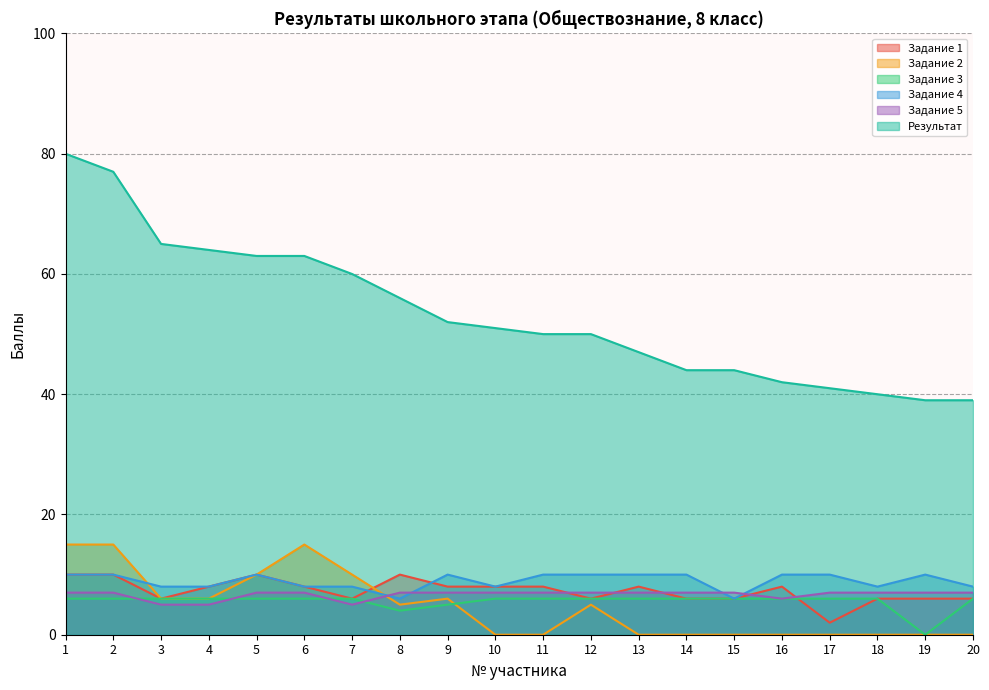

How many data points in Задание 1 are less than 8?

9